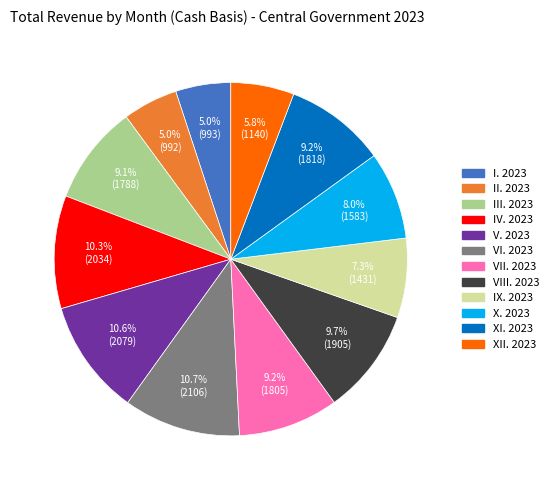

How many segments does this pie chart have?

12